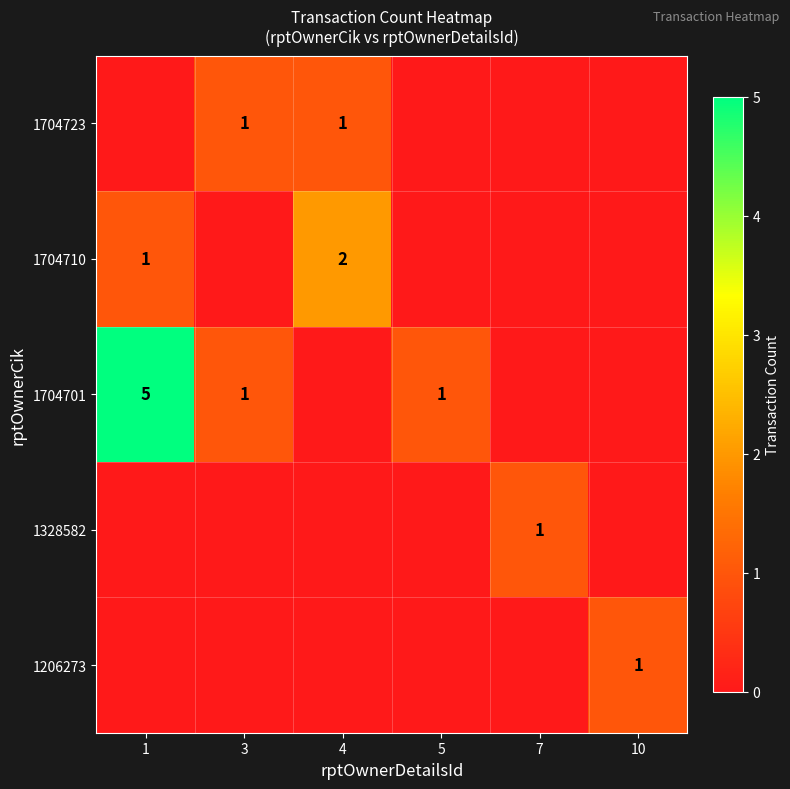

What is the spread (max minus min) of values at 5?

1